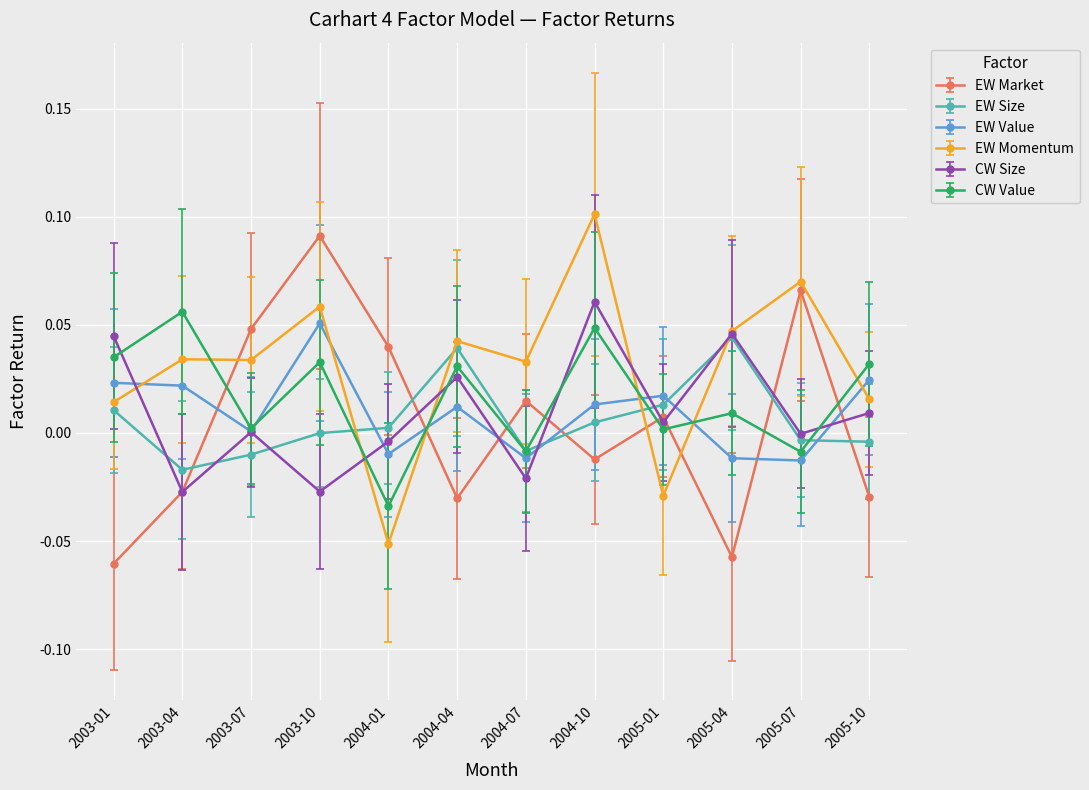

Which category has the highest value across all series?

2004-10